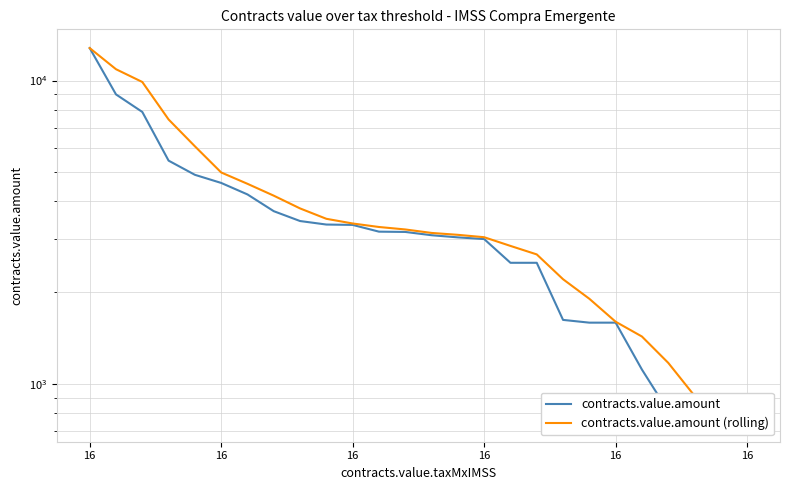

What is the lowest value of the contracts.value.amount (rolling) series?

765.6